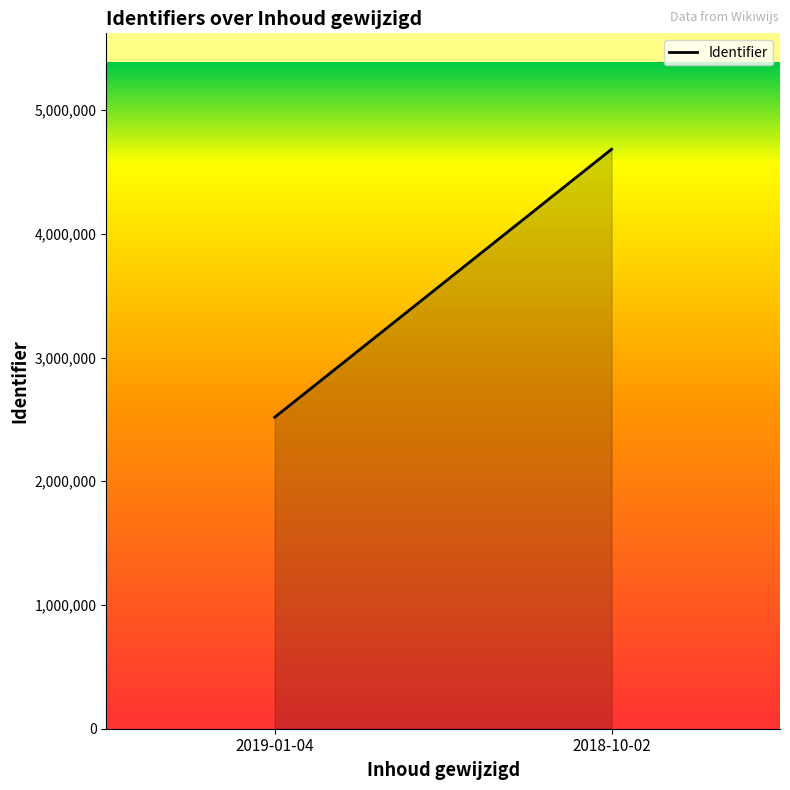

At which category does the chart reach its minimum across all series?

2019-01-04